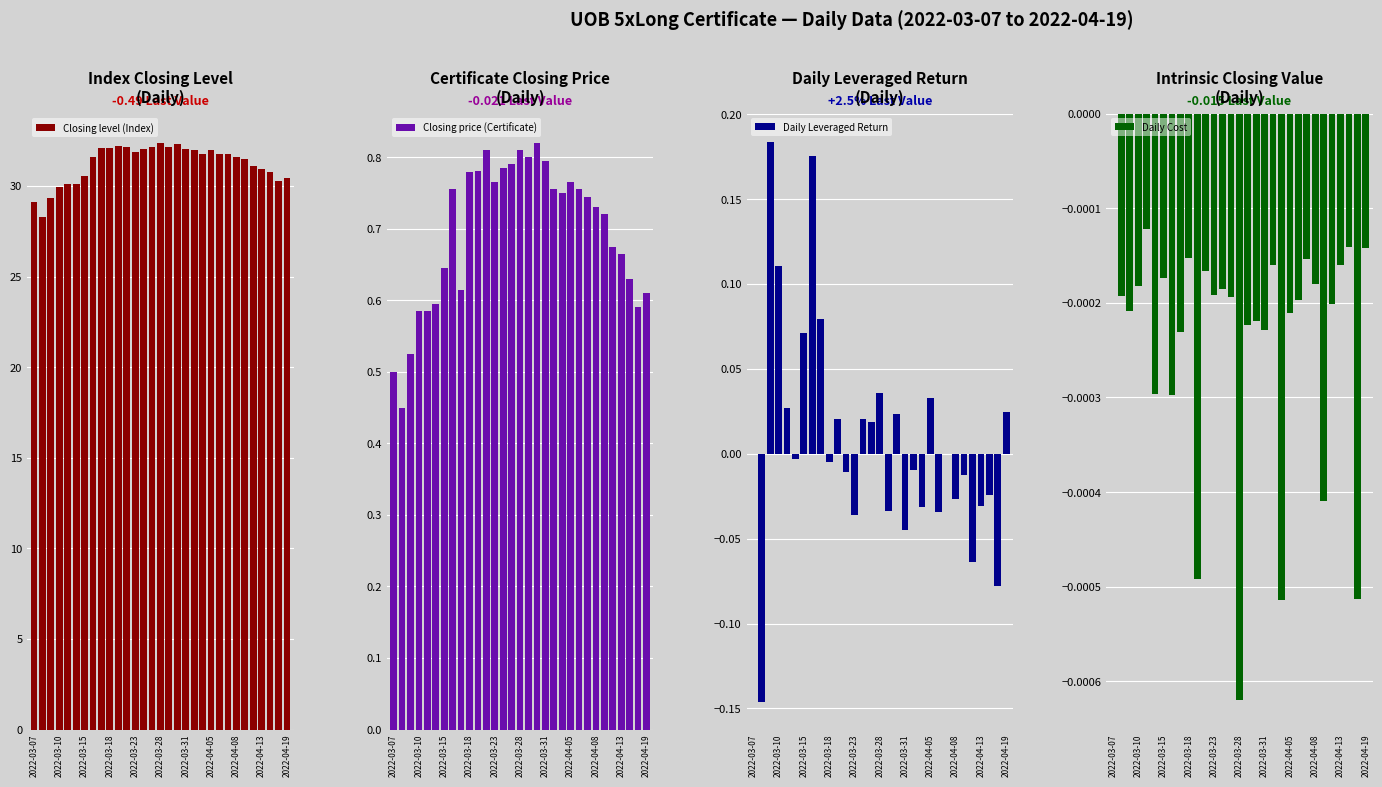

How many series are shown in this chart?

4